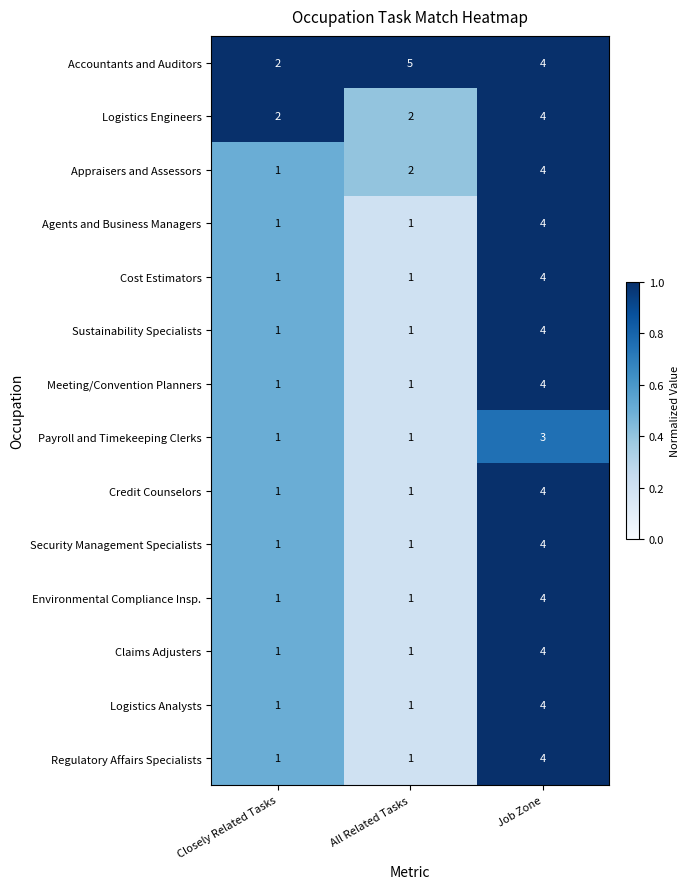

What is the sum of all Regulatory Affairs Specialists values?

6